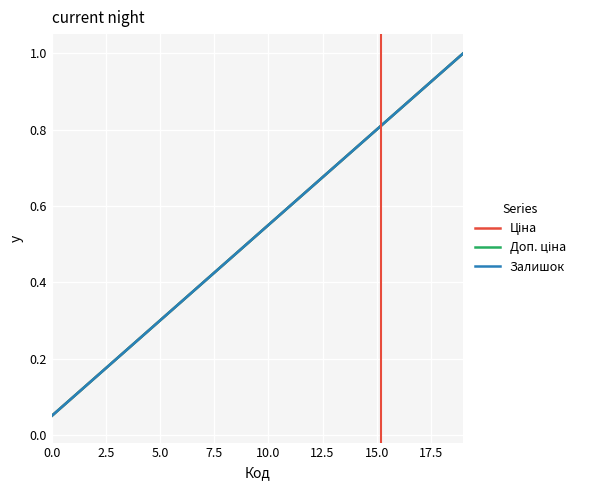

What is the value of the Залишок point at the 10th from the left?

0.5